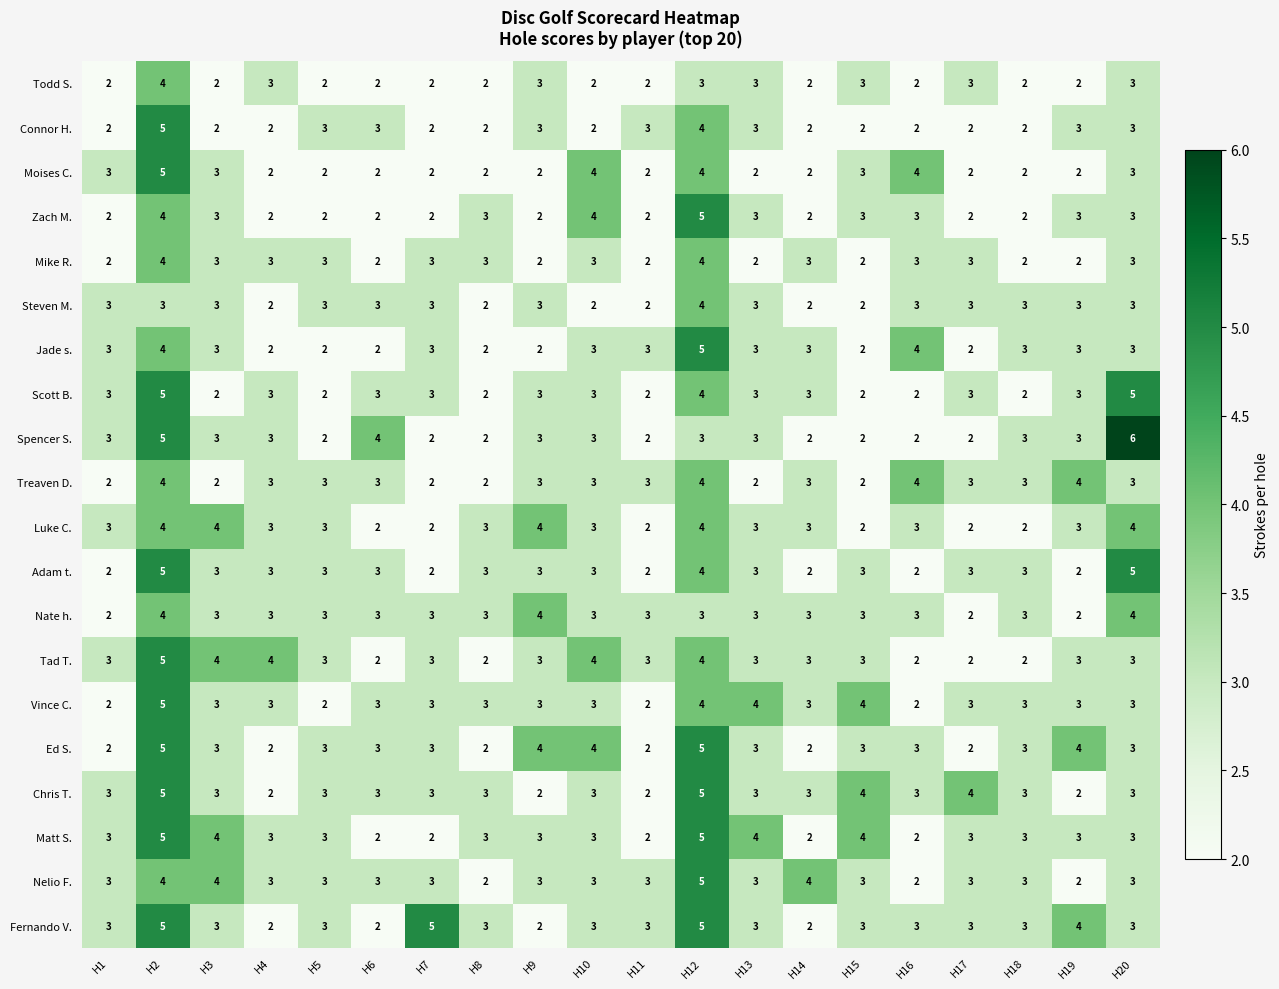

Which series has the largest total across all categories?

Fernando V.